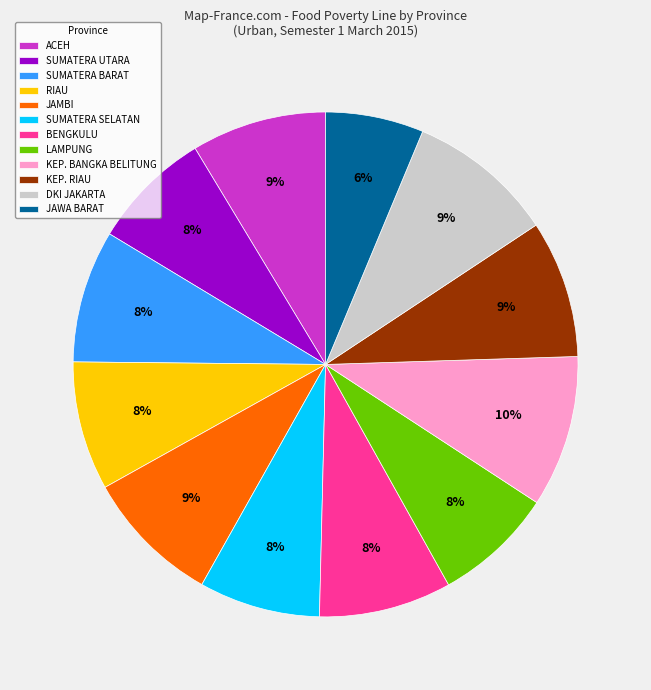

How many segments does this pie chart have?

12